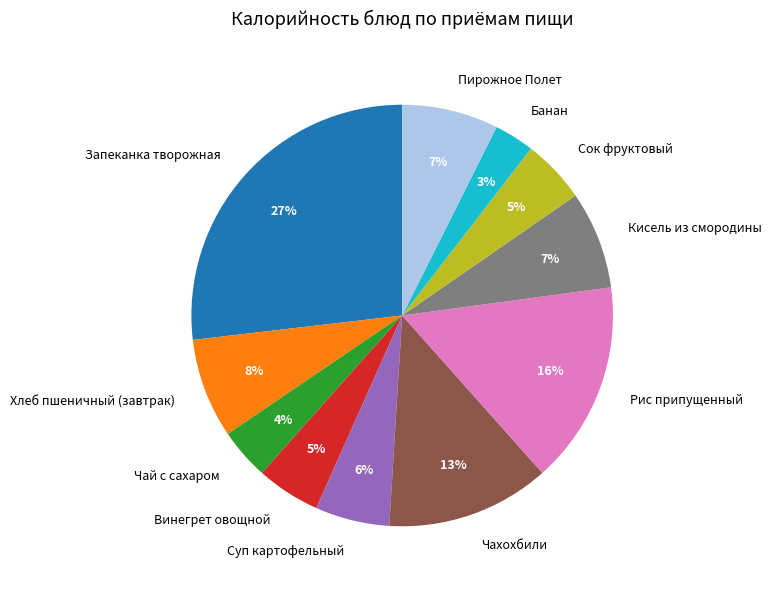

How many slices are in this pie chart?

11